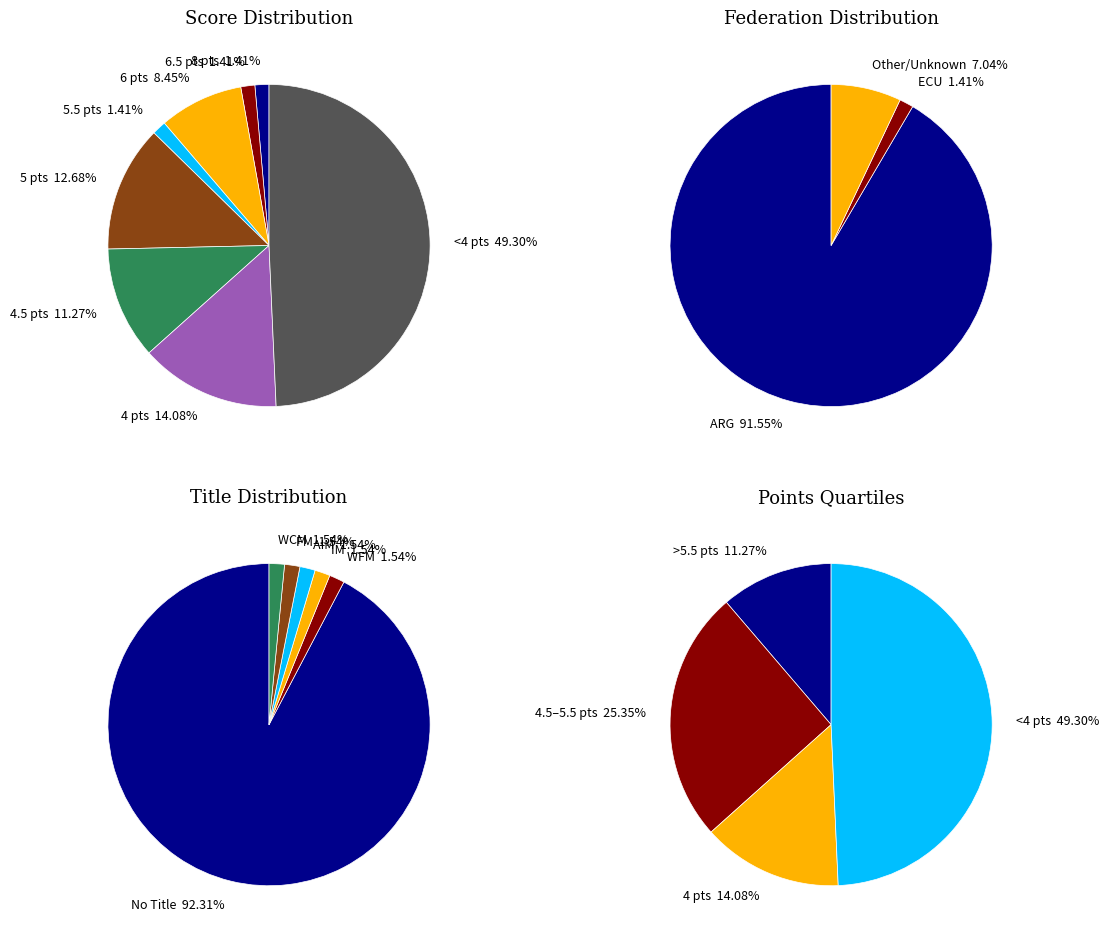

Is it true that ARG is 99% of the pie?

False